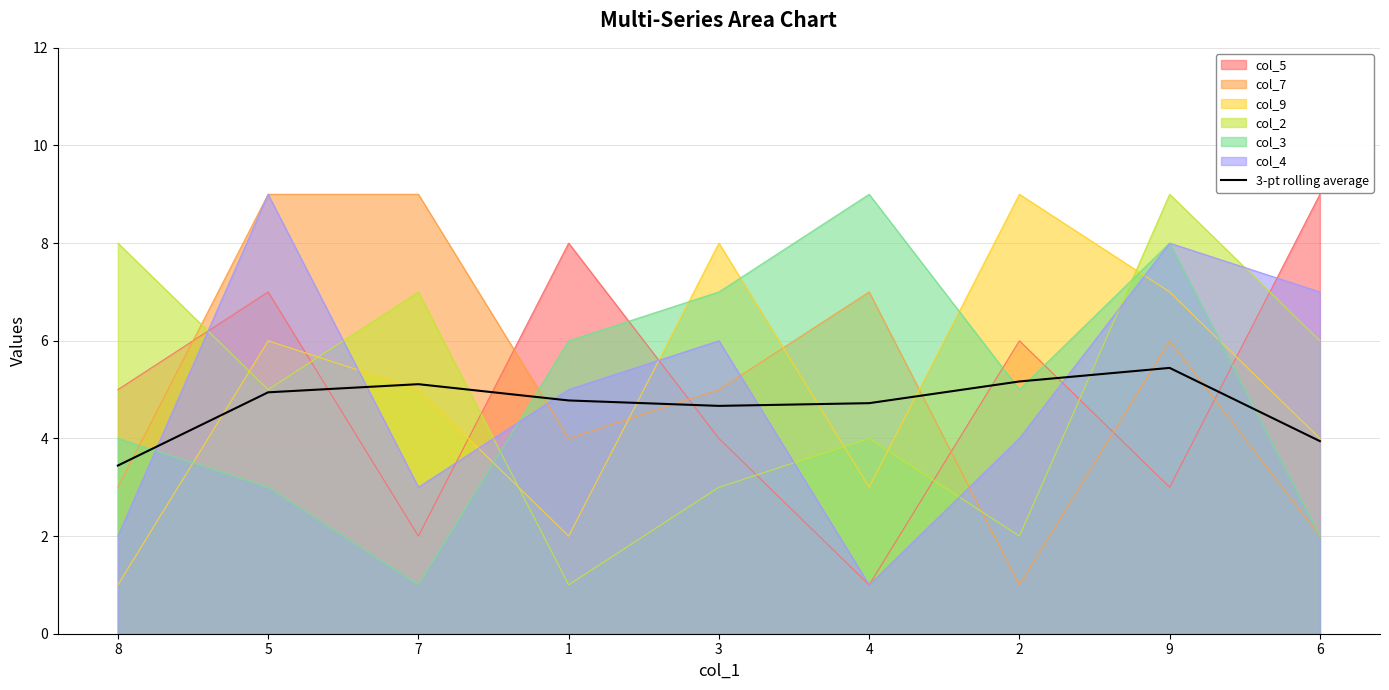

At which label does the data first exceed 4?

5